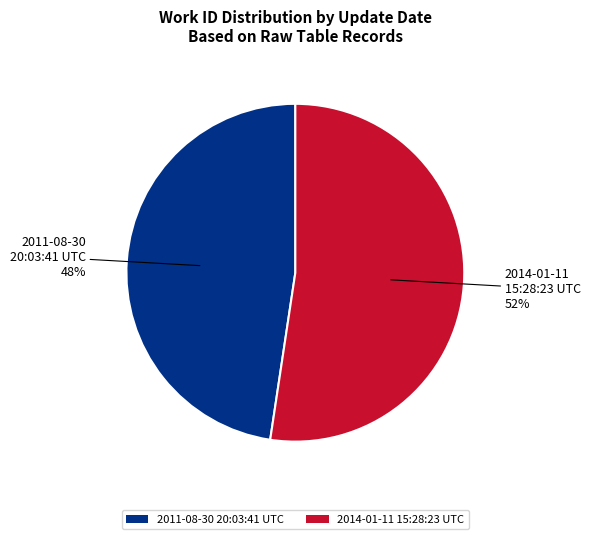

How many segments does this pie chart have?

2